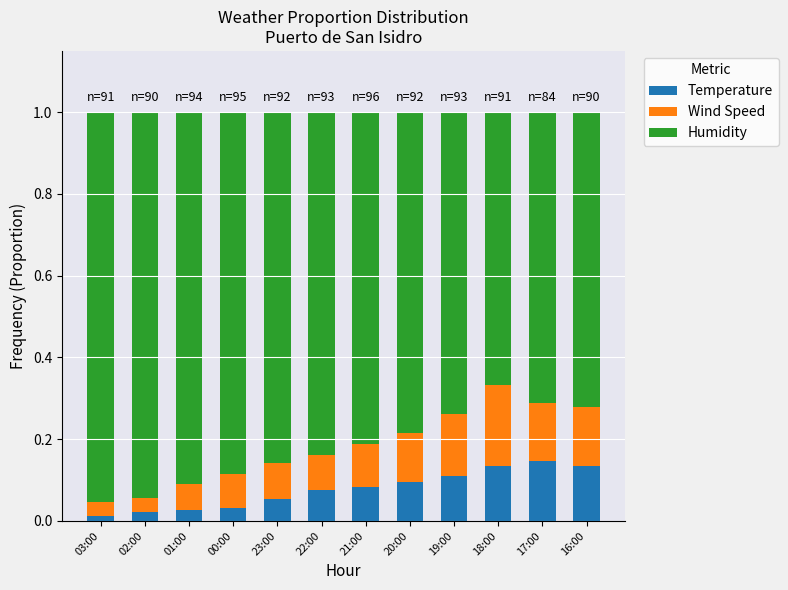

True or false: Temperature has a value of 0.1 at 17:00.

True